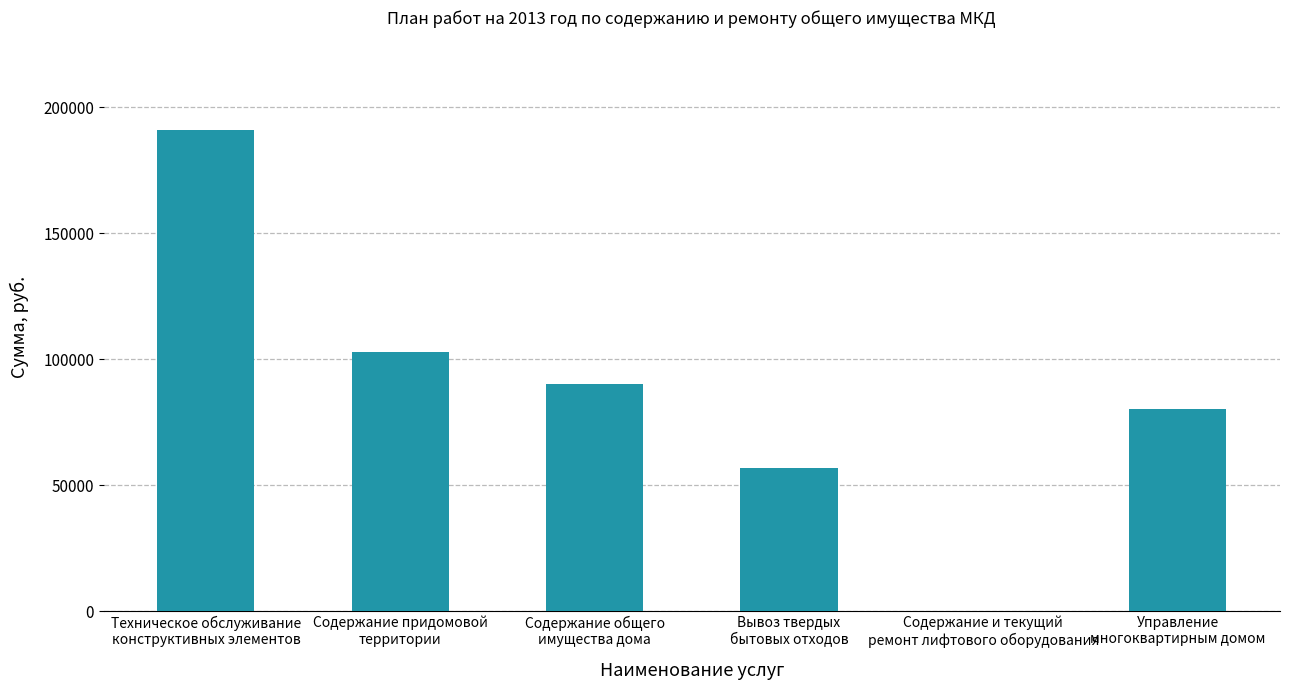

At which label does the data first exceed 90186?

Техническое обслуживание
конструктивных элементов